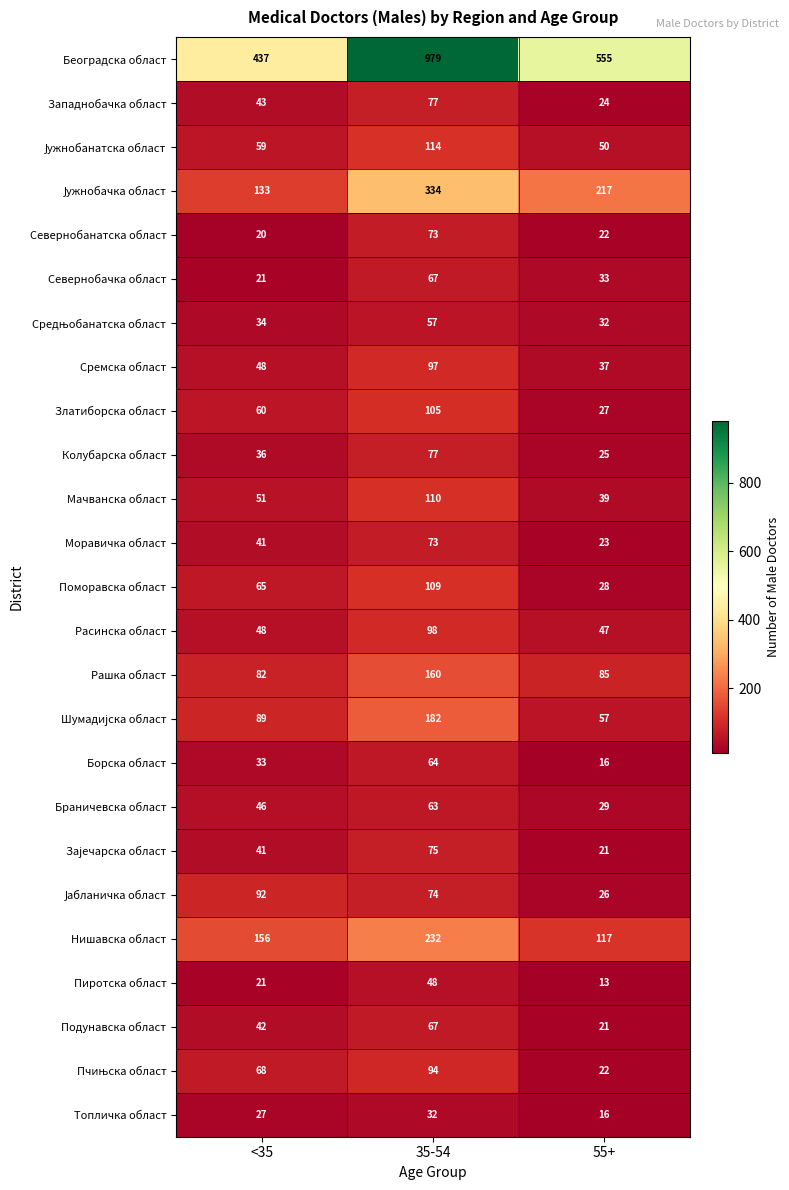

What is the sum of all Сремска област values?

182